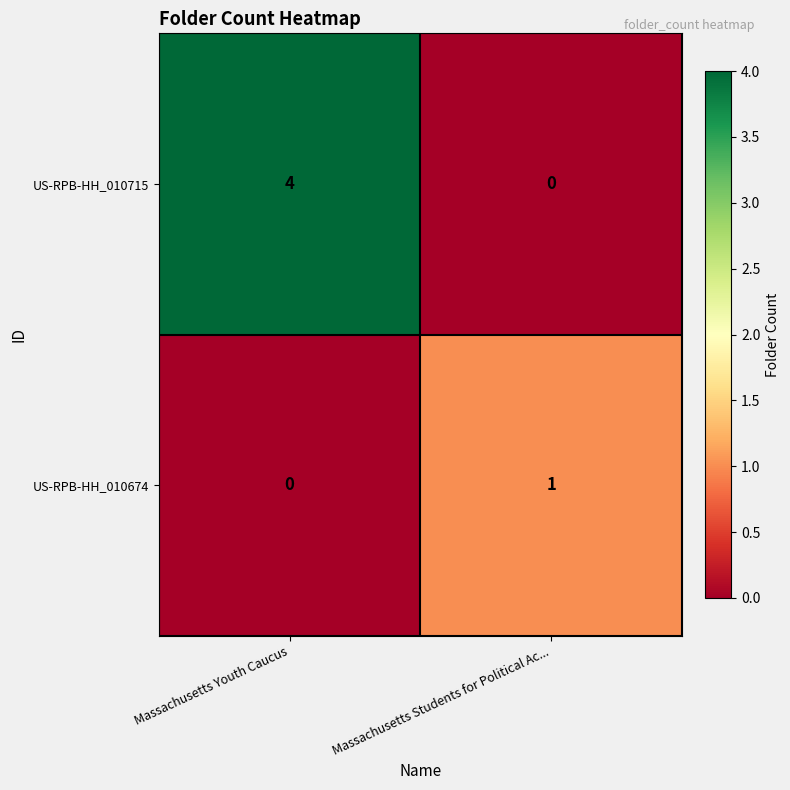

Between Massachusetts Youth Caucus and Massachusetts Students for Political Ac..., which series saw the biggest shift?

US-RPB-HH_010715